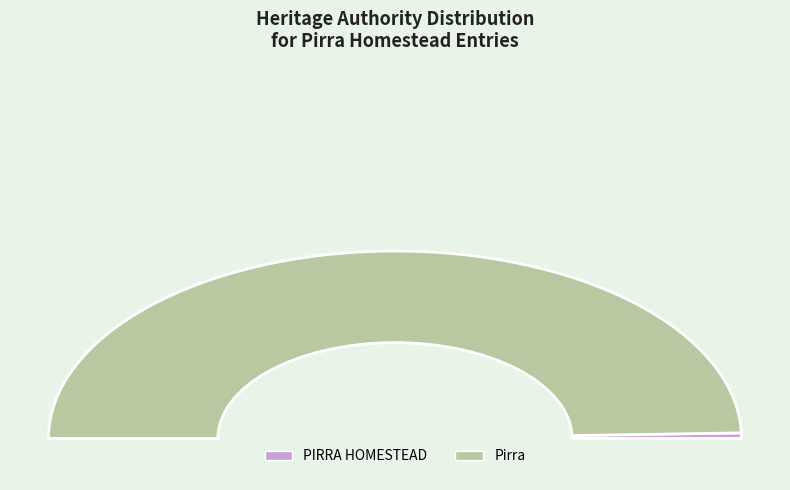

Combined, do PIRRA HOMESTEAD and Pirra account for over 50%?

Yes